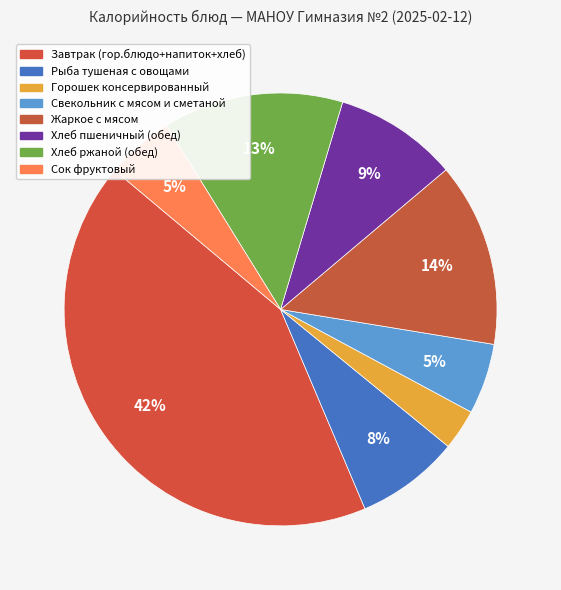

Which slice is the smallest?

Горошек консервированный